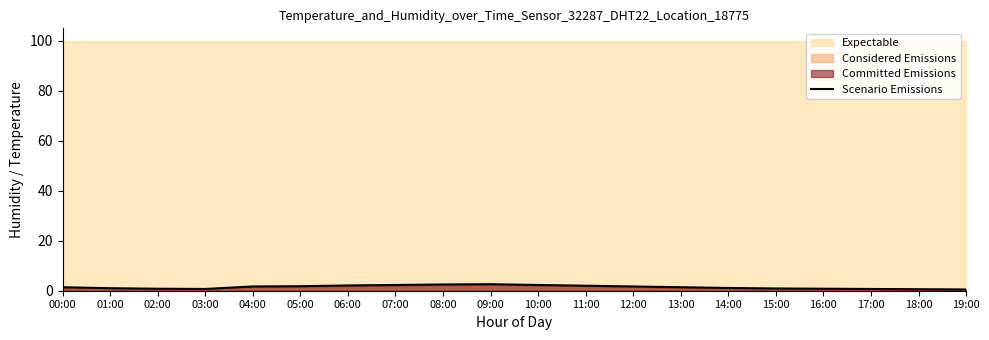

Rank the categories by value from highest to lowest.

09:00, 08:00, 07:00, 10:00, 06:00, 11:00, 05:00, 04:00, 12:00, 00:00, 13:00, 14:00, 01:00, 15:00, 02:00, 16:00, 03:00, 17:00, 18:00, 19:00